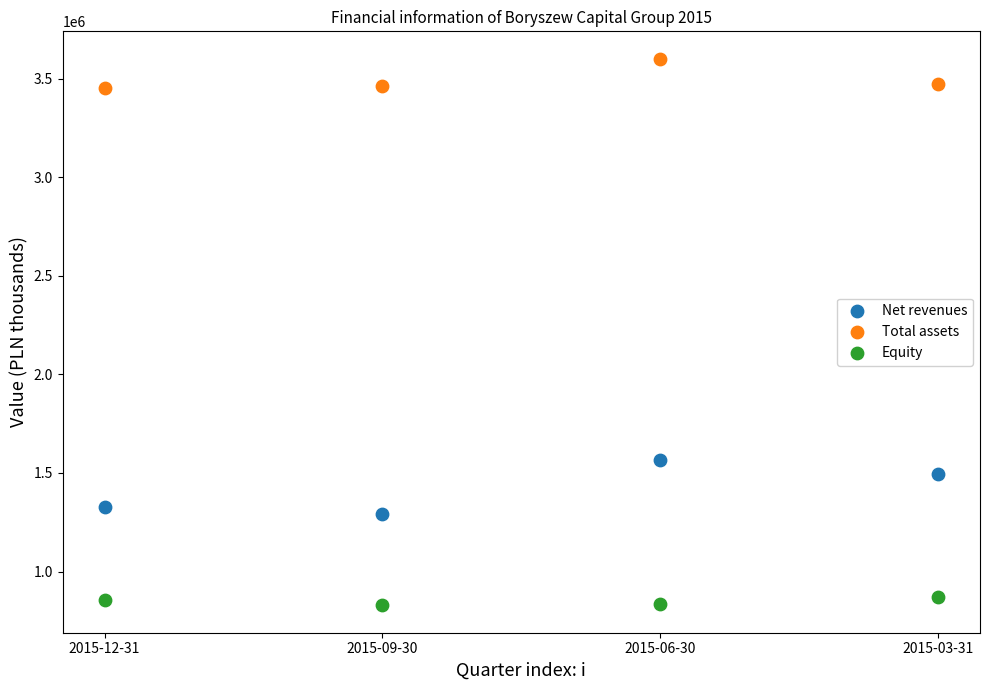

Which series has the widest spread of Y values?

Net revenues